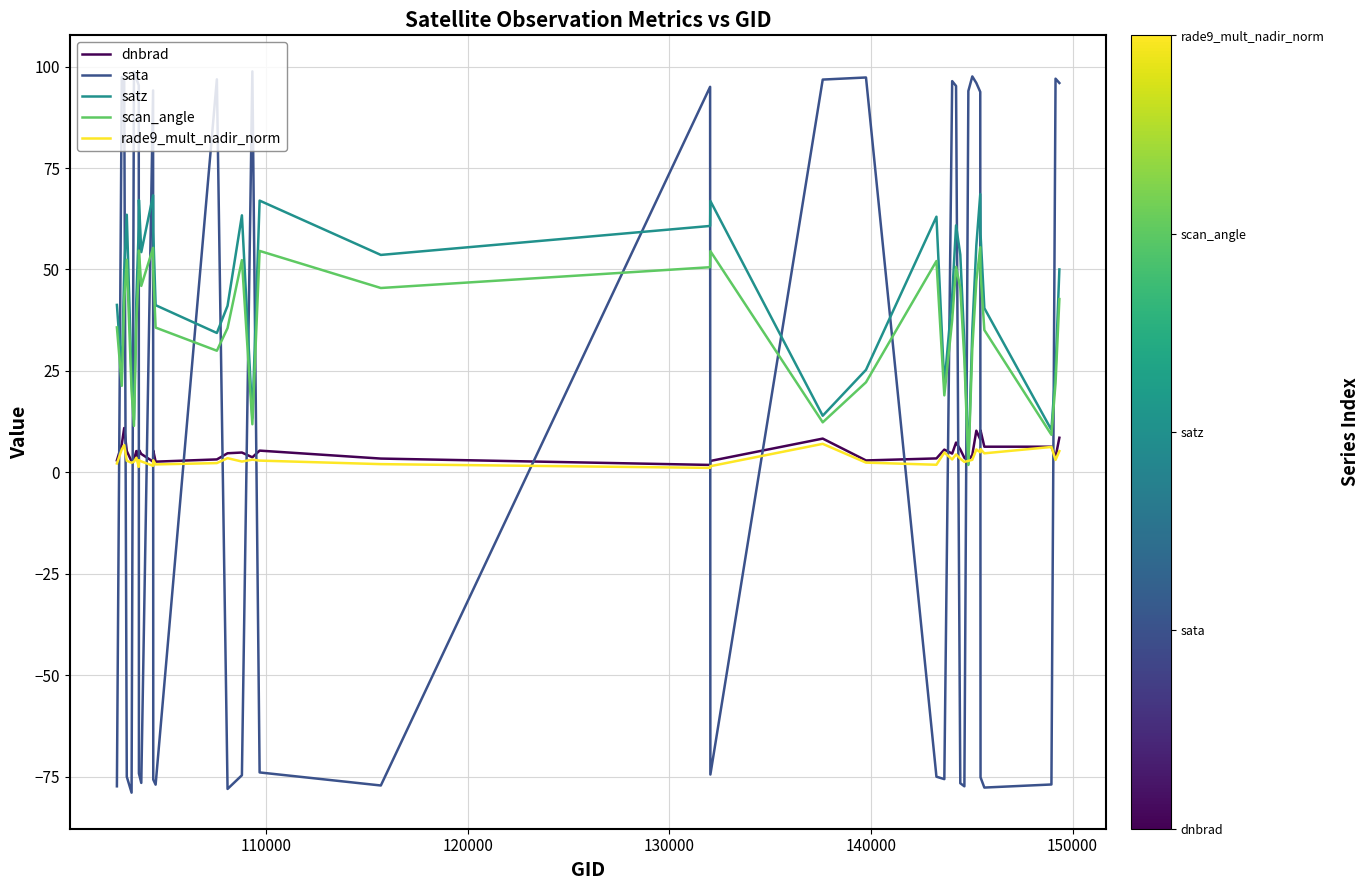

True or false: sata and scan_angle intersect in this chart.

True